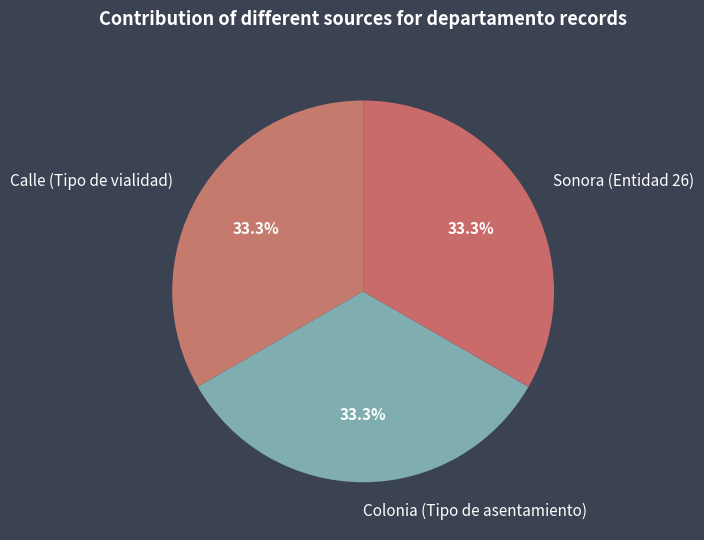

Is there any slice that represents more than half of the pie?

No